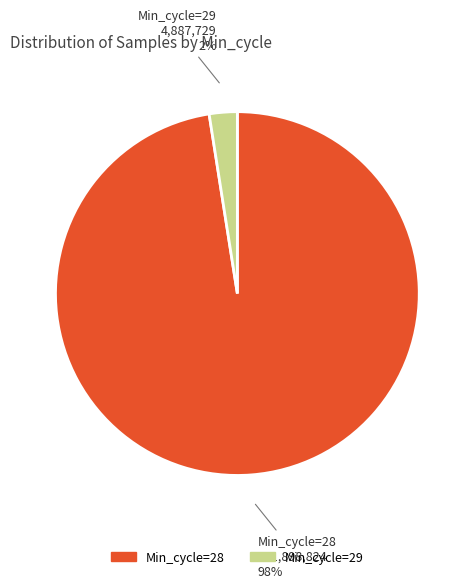

Is there any slice that represents more than half of the pie?

Yes